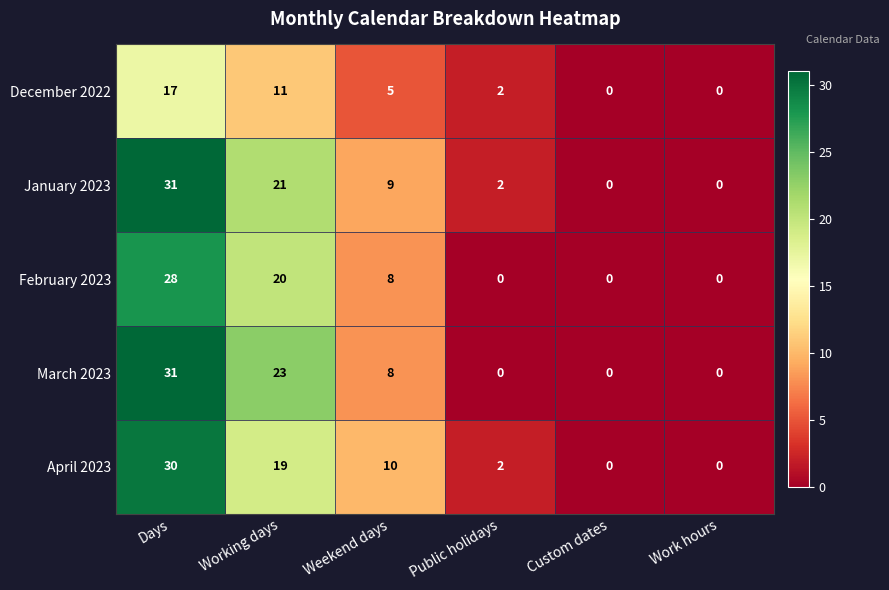

What is the difference between the maximum and second lowest values in the December 2022 series?

17